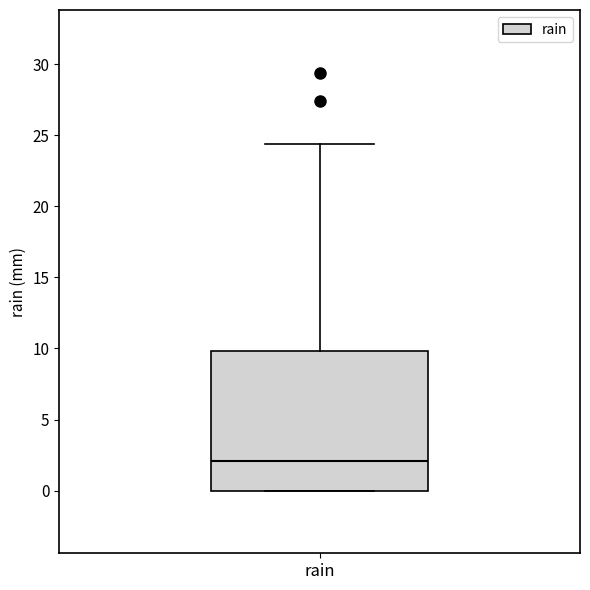

Where does the median line of the box for rain sit on the y-axis? The values are not printed on the chart, so give them approximately, as read against the axis.

2.0